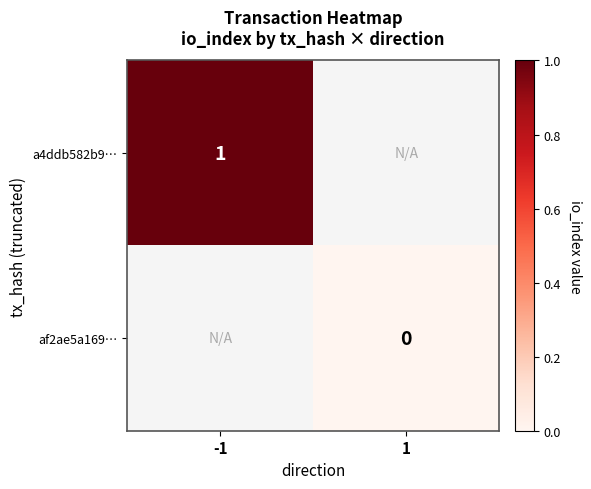

The a4ddb582b9… series shows 1 at -1. True or false?

True